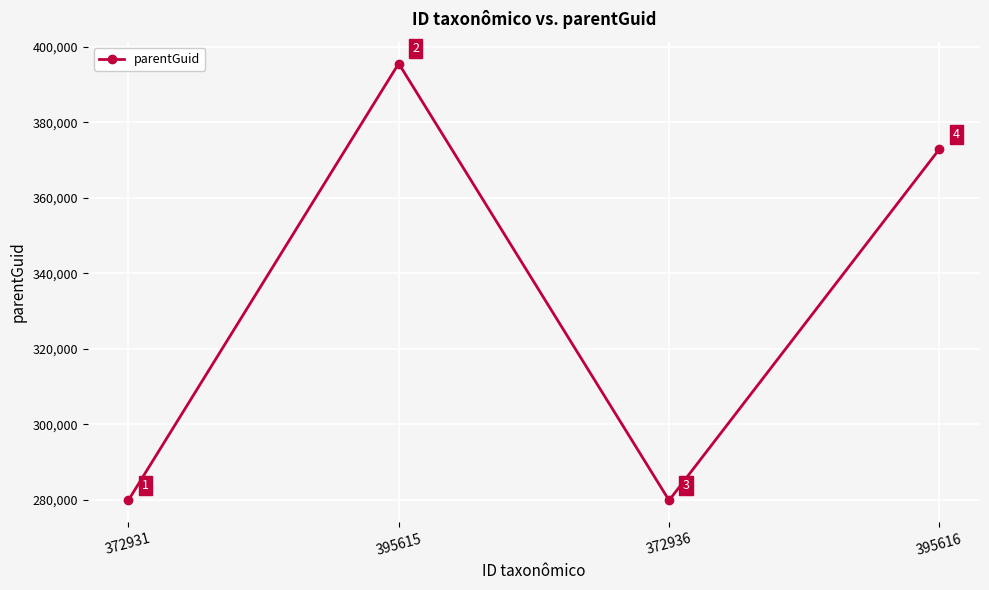

At which label does the data first exceed 372948?

395615